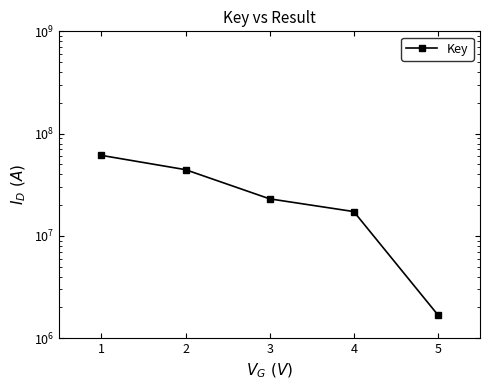

What is the smallest value displayed?

1686707